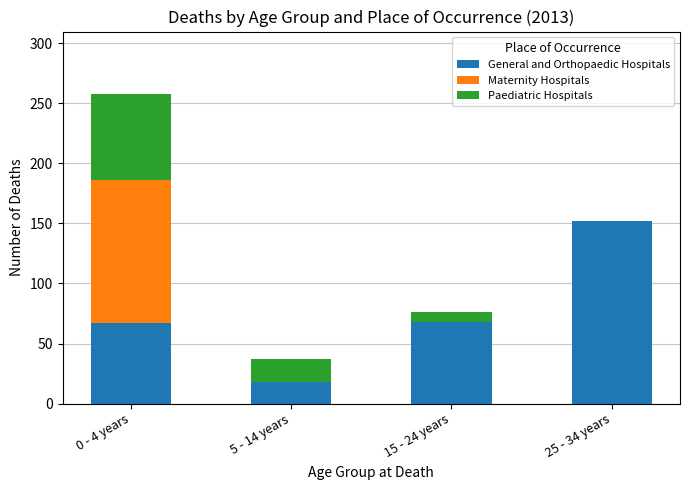

Is it true that General and Orthopaedic Hospitals equals 68 at 15 - 24 years?

True